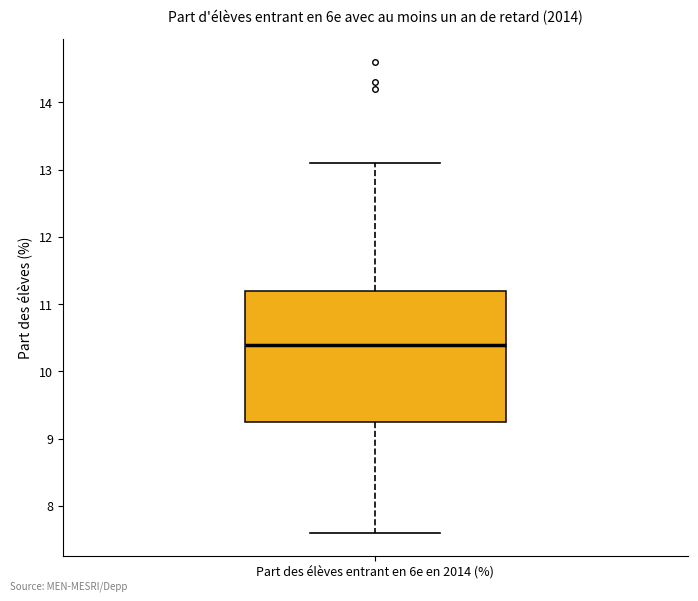

Transcribe this box plot: give where the median line is, the range the box spans, and where the two whiskers end, as read against the y-axis. The values are not printed on the chart, so give them approximately, as read against the axis.

median 10.4, box 9.3 to 11.2, whiskers 7.6 to 13.1